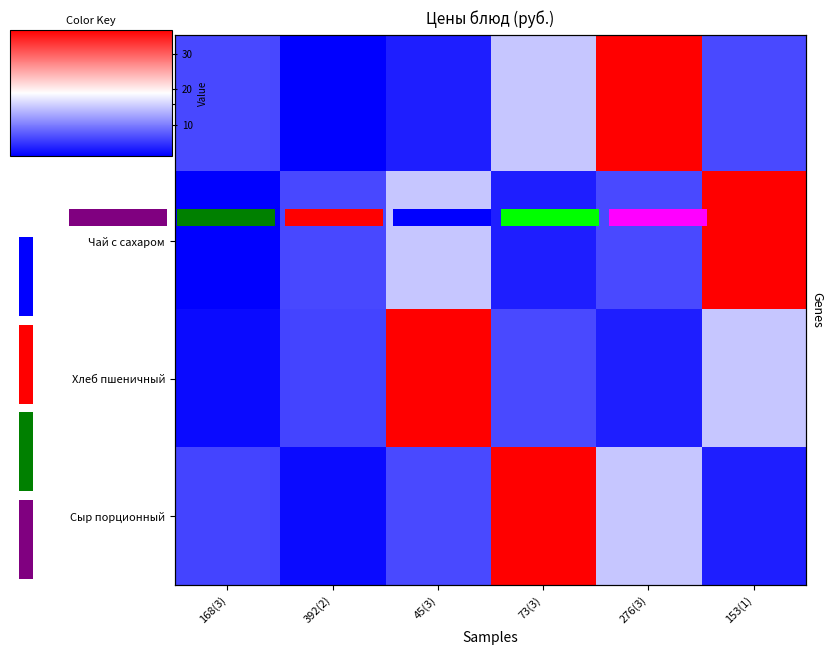

Is it true that Чай с сахаром equals 7.7 at 45(3)?

False